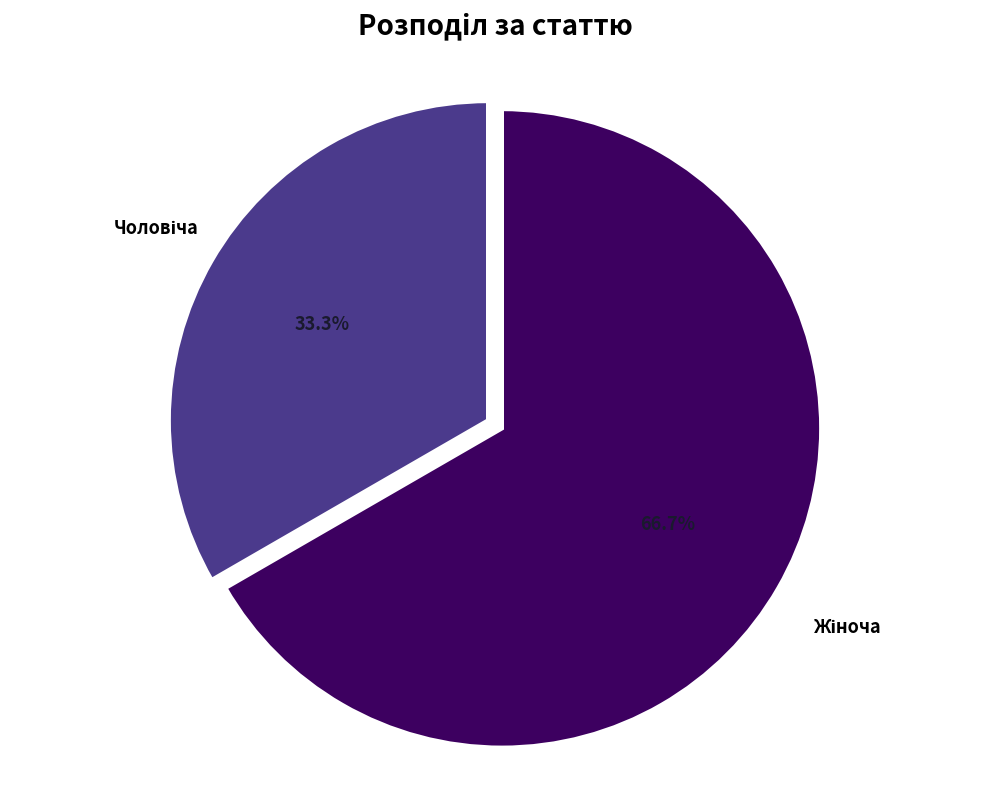

Is there a majority slice in this chart?

Yes